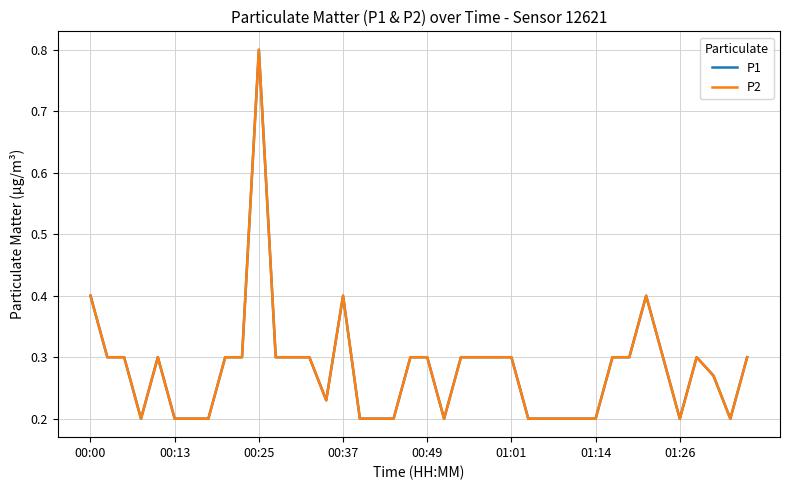

What is the minimum value shown in the chart?

0.2